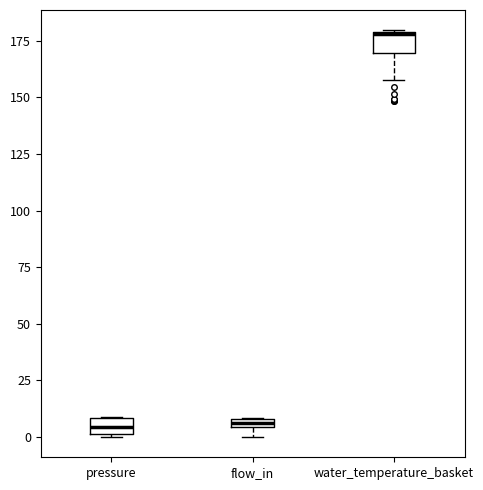

Which box has the highest median line?

water_temperature_basket